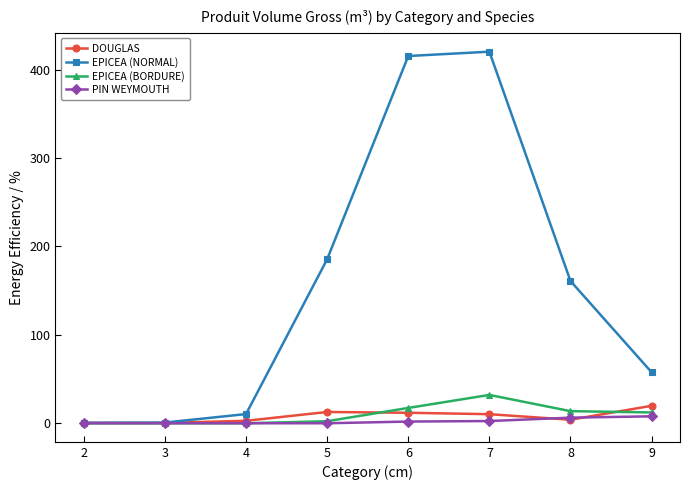

In EPICEA (NORMAL), how many points are higher than both neighbors (excluding endpoints)?

1